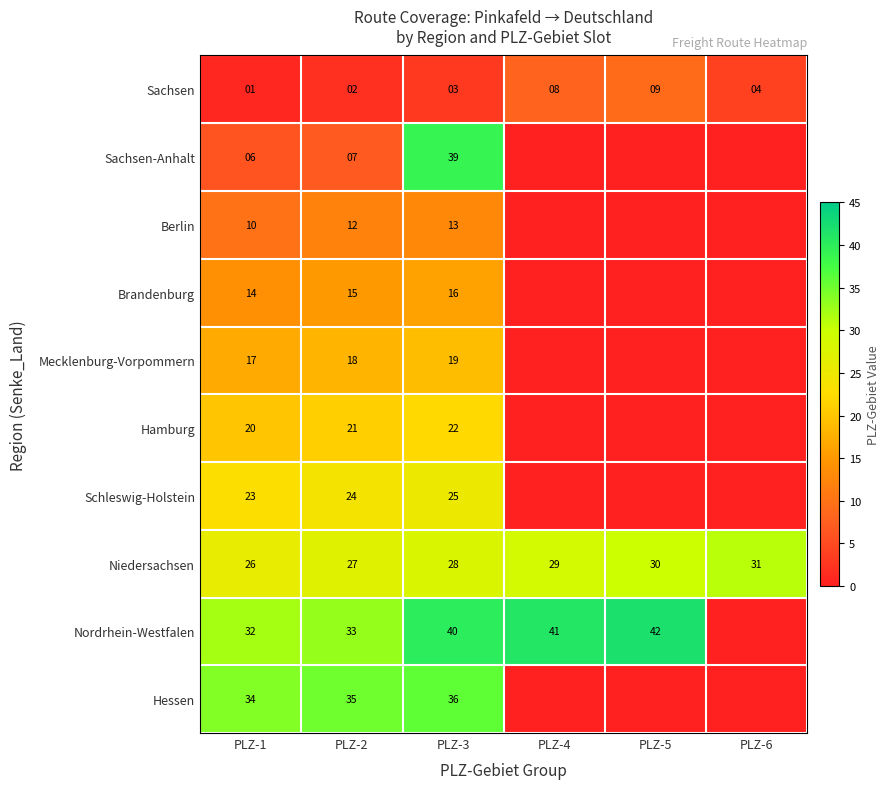

Is it true that Sachsen-Anhalt equals 4 at PLZ-1?

False